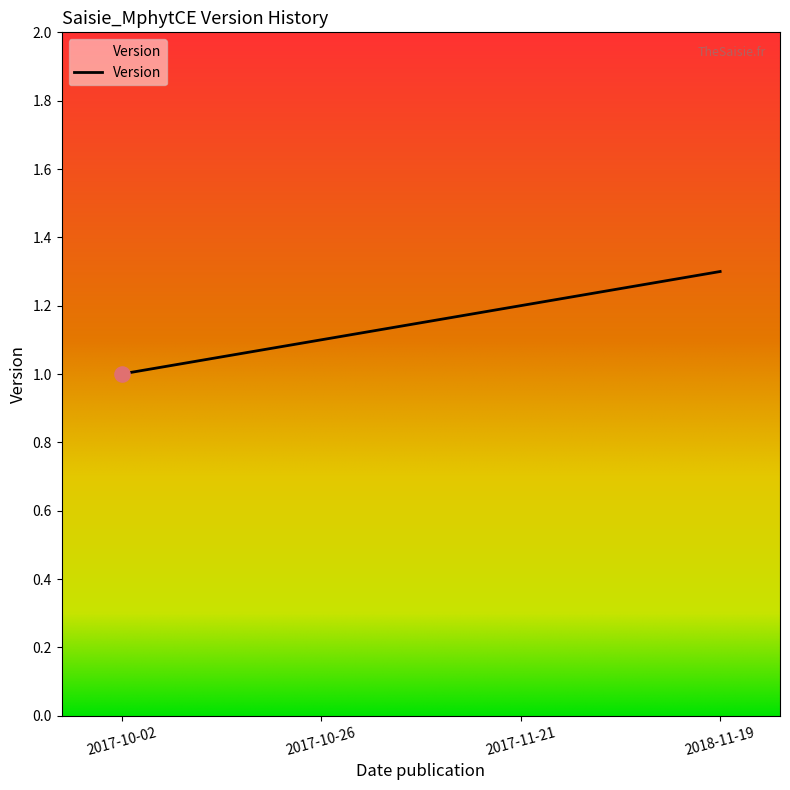

Between 2018-11-19 and 2017-10-26, which is larger?

2018-11-19